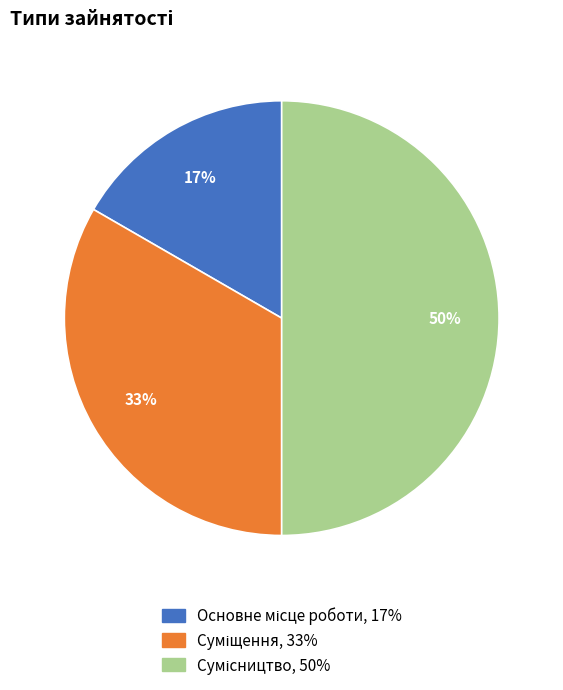

To the nearest percent, what is the difference between the largest and smallest slice percentages?

33%